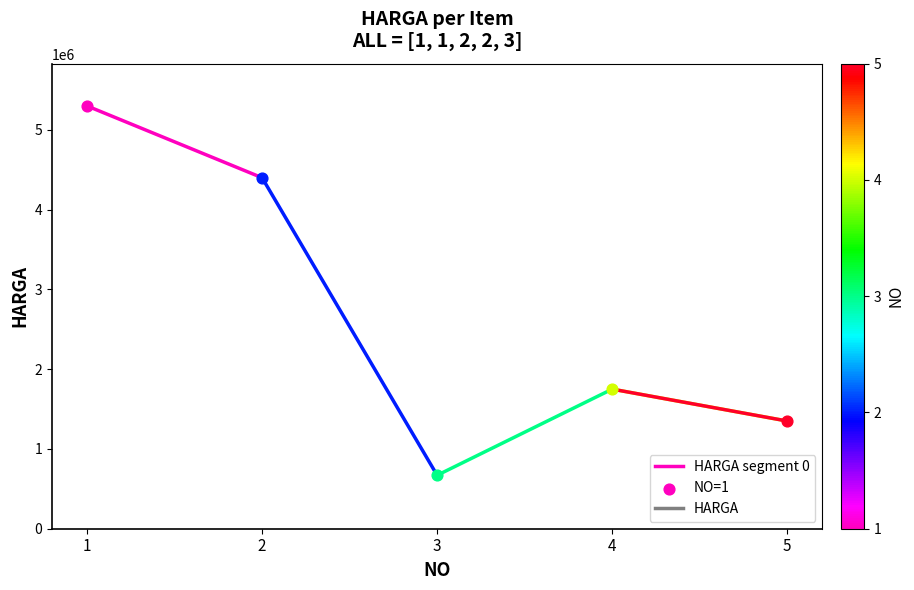

Between 2 and 1, which is larger?

1